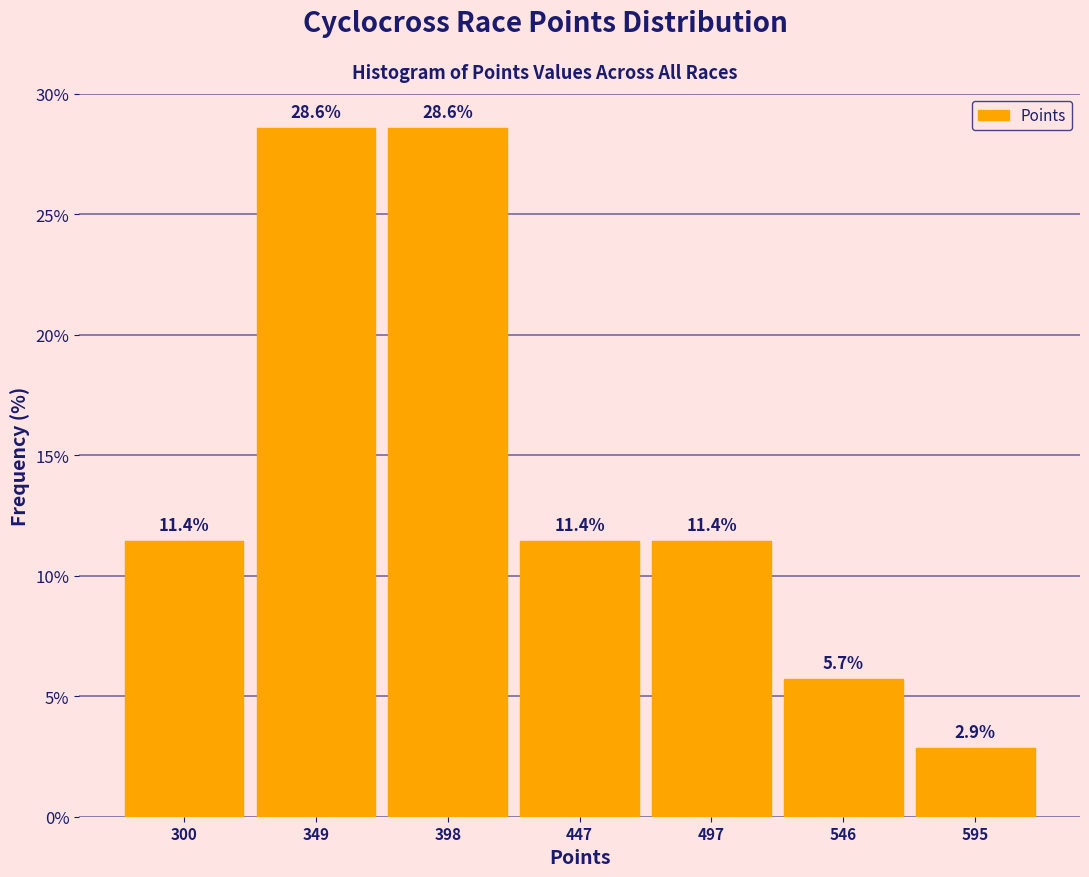

How tall is the bar that spans 520 to 570 on the x-axis? The bar edges are not printed on the chart, so give them approximately, as read against the axis.

5.7